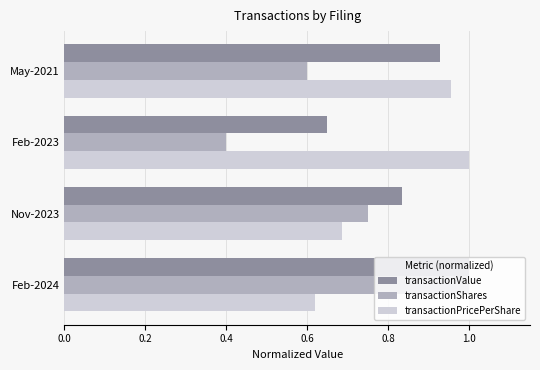

Which label corresponds to the smallest value in the chart?

Feb-2023